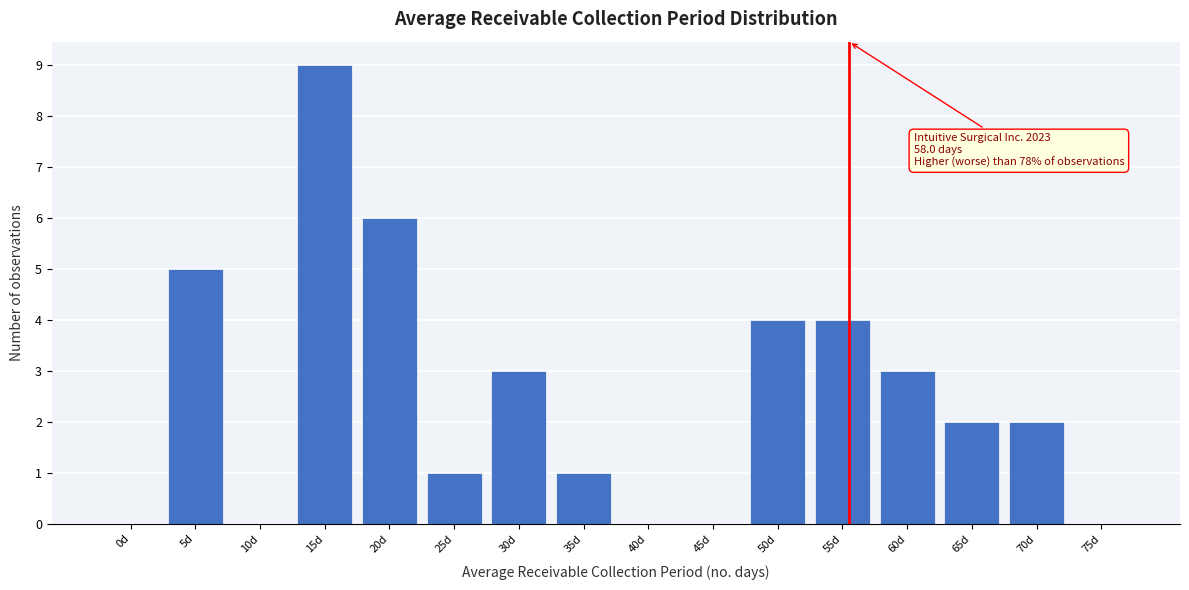

Reading right to left, list all the values displayed in this chart.

75d=0	70d=2	65d=2	60d=3	55d=4	50d=4	45d=0	40d=0	35d=1	30d=3	25d=1	20d=6	15d=9	10d=0	5d=5	0d=0